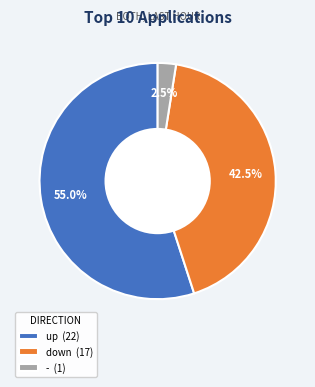

Does up (22) represent more than half of the total?

Yes